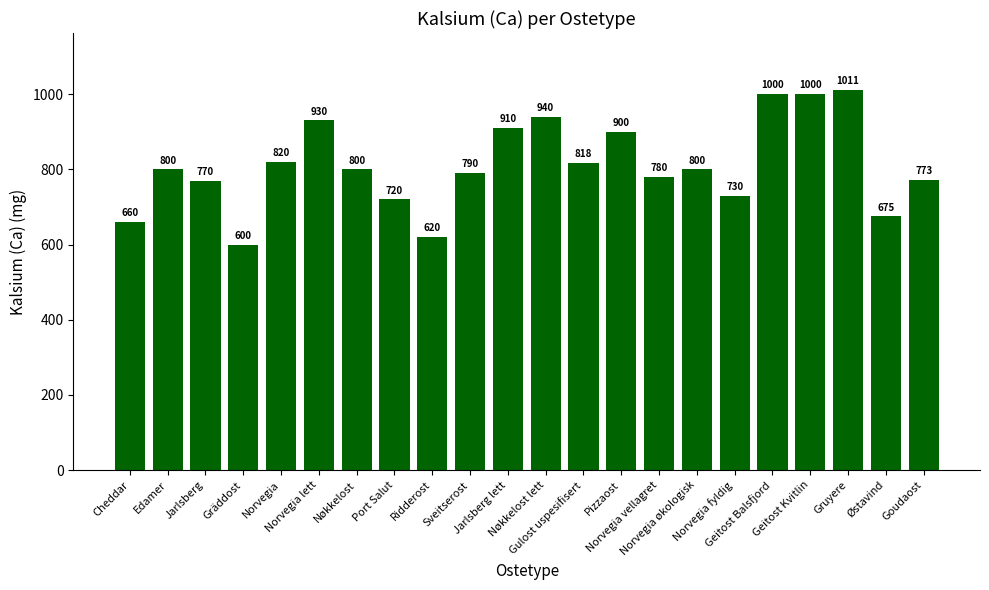

What is the value of the 20th bar from the left?

1011